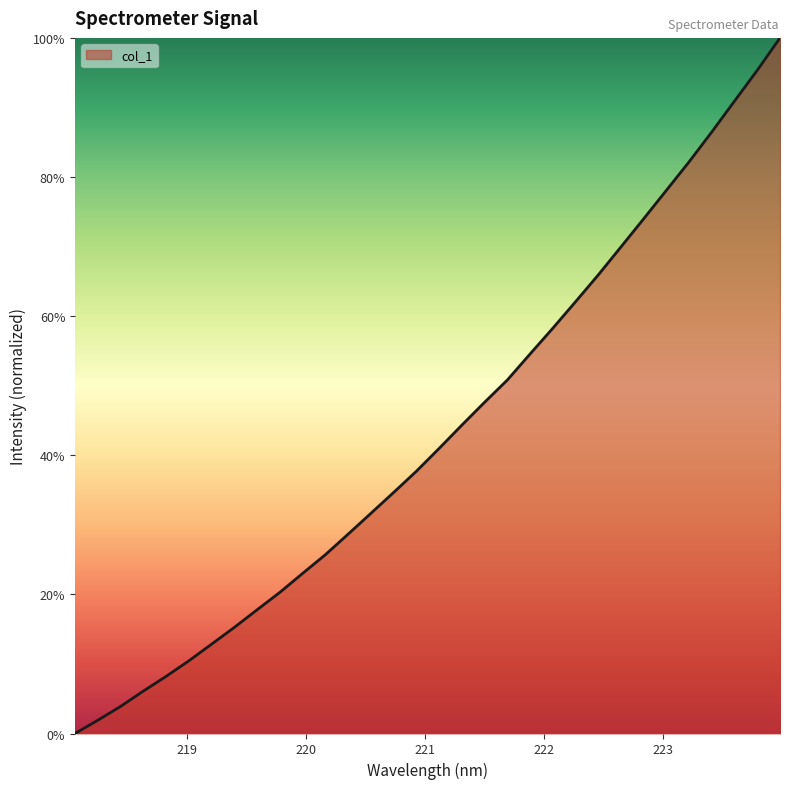

How many categories are shown in the chart?

32